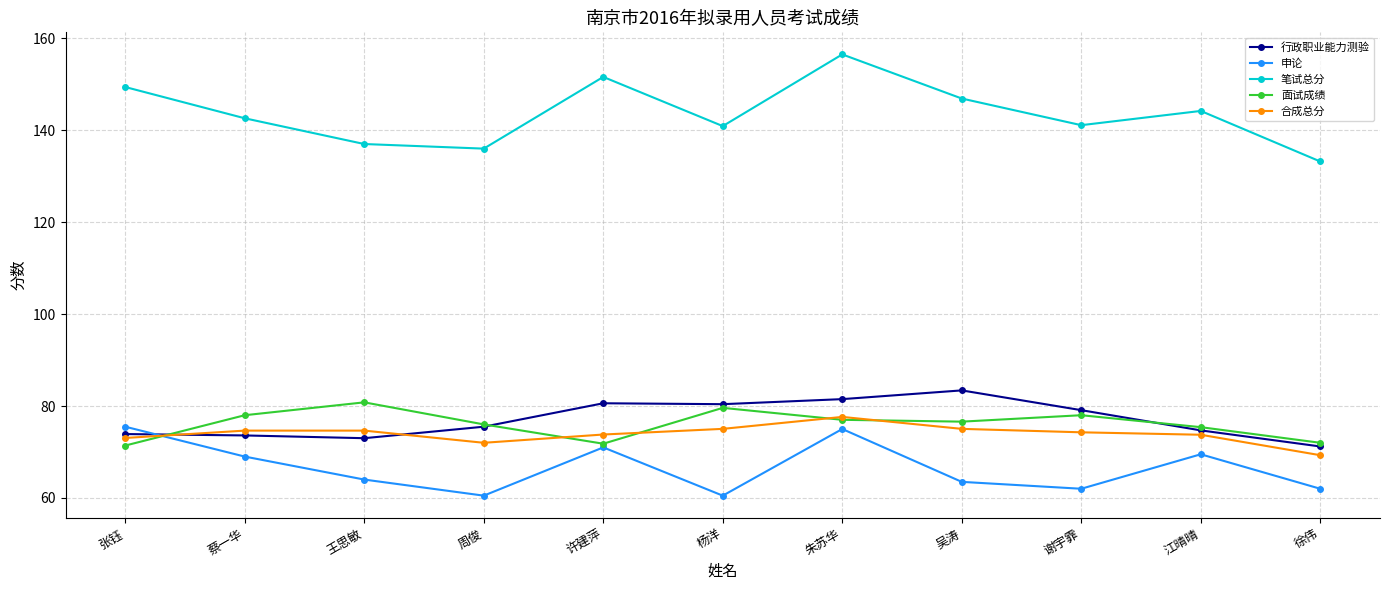

What position from the left is 谢宇霏?

9